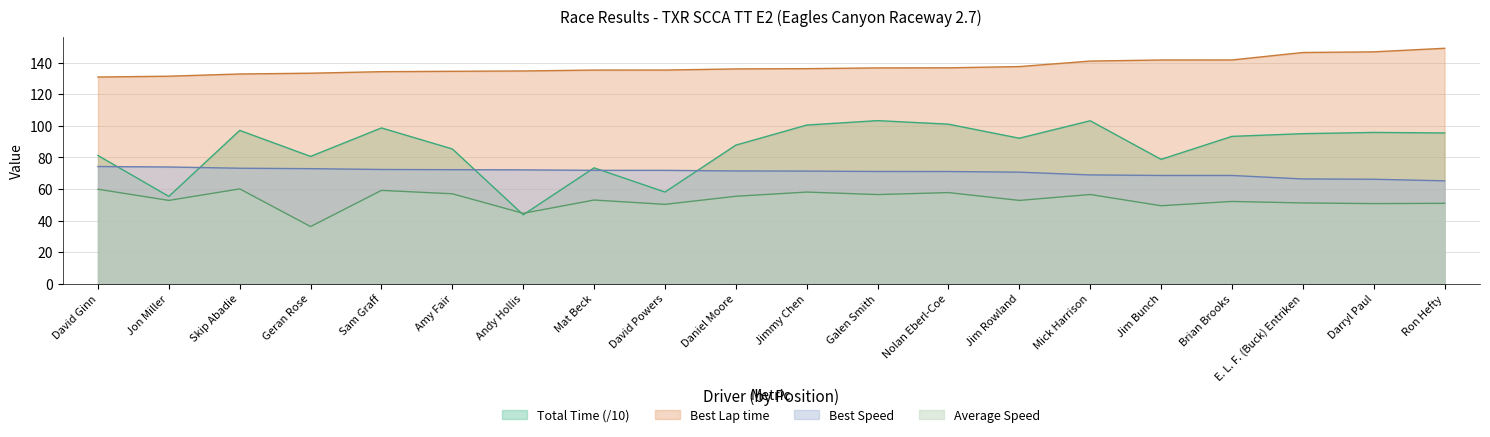

Rank the series by their average value, from lowest to highest.

Average Speed, Best Speed, Total Time (/10), Best Lap time